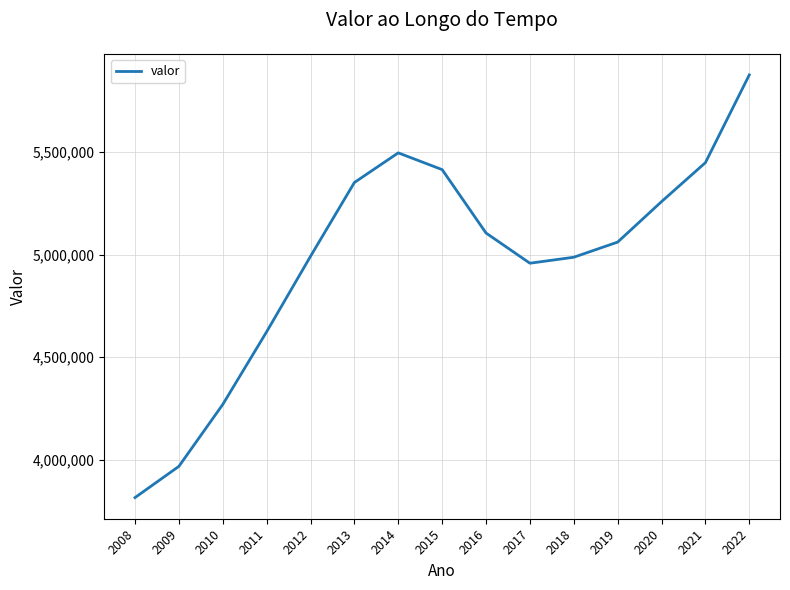

Is it true that the value at 2014 is 5496303?

True